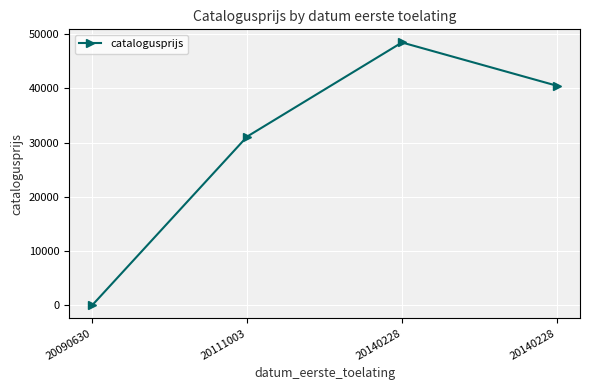

What is the approximate value at 20140228, to the nearest 50?

48450